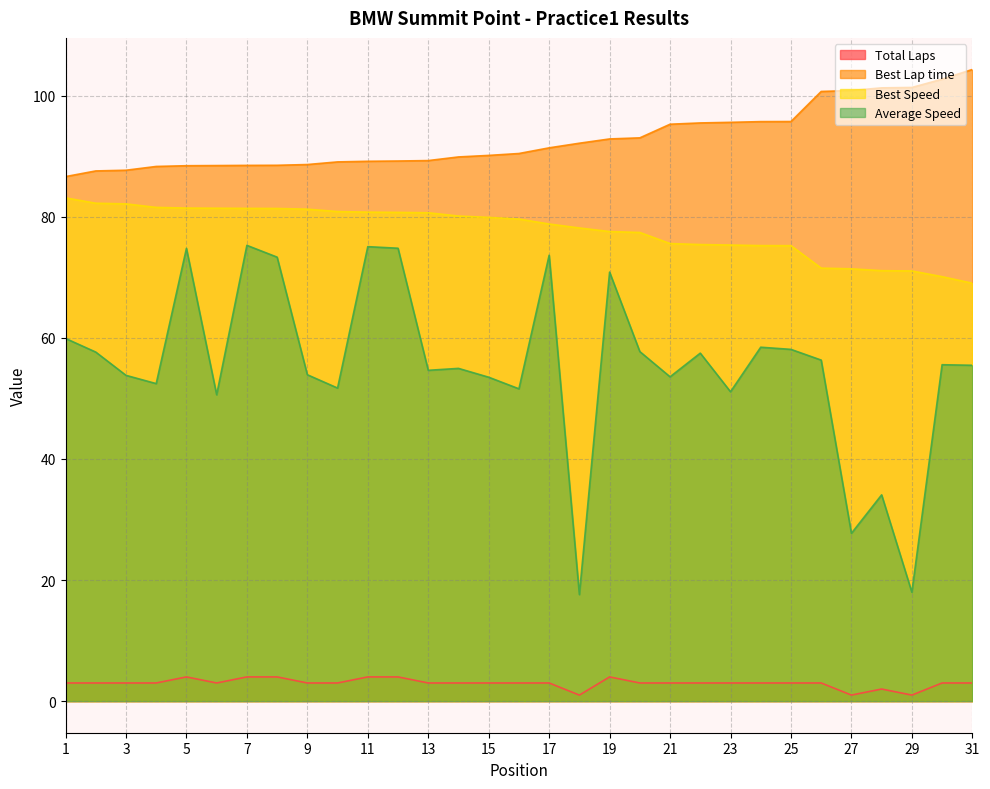

Is the value of Total Laps at 17 greater than the value of Best Lap time at 5?

No